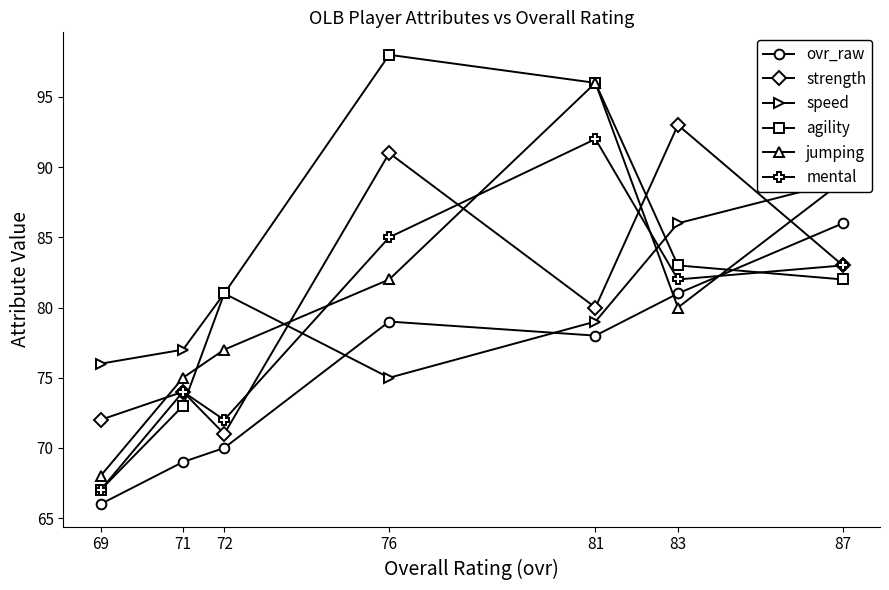

Is it true that mental equals 113 at 72?

False